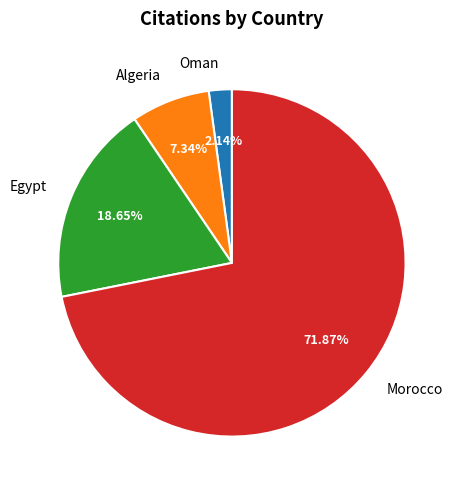

Which slice is the smallest?

Oman